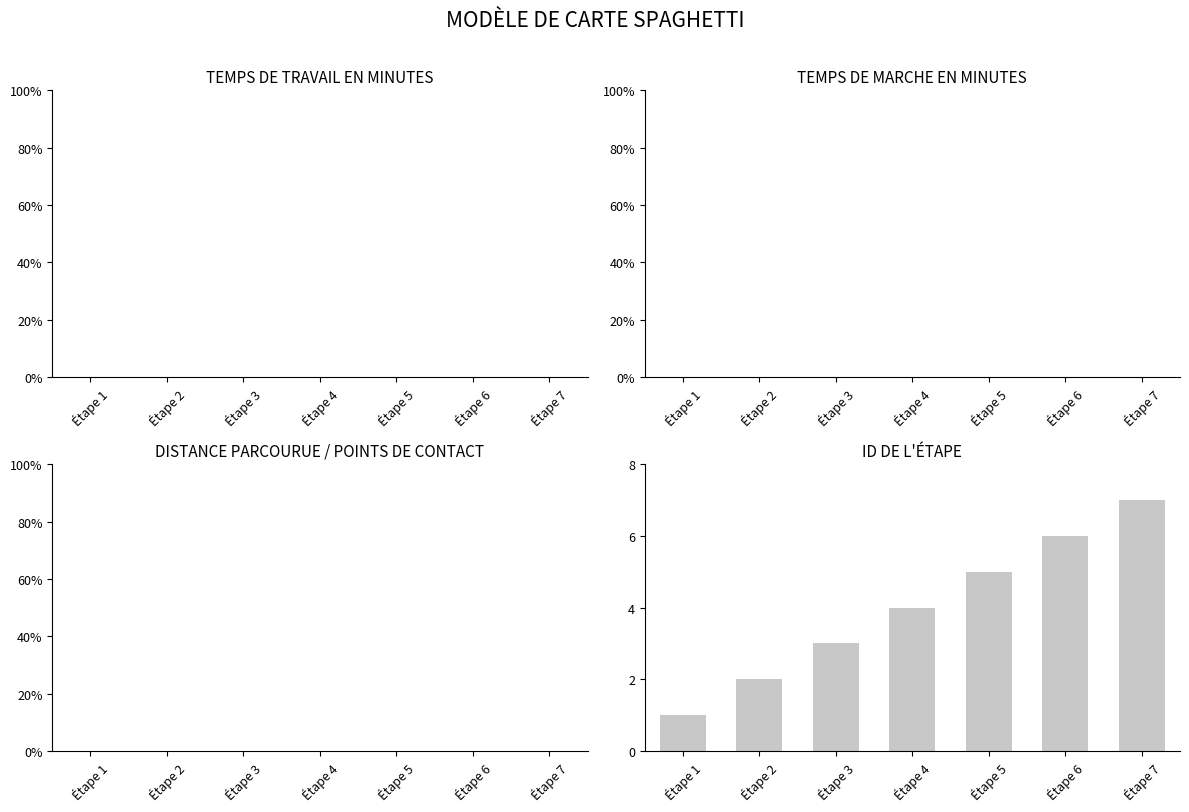

How many distinct data groups are displayed?

1